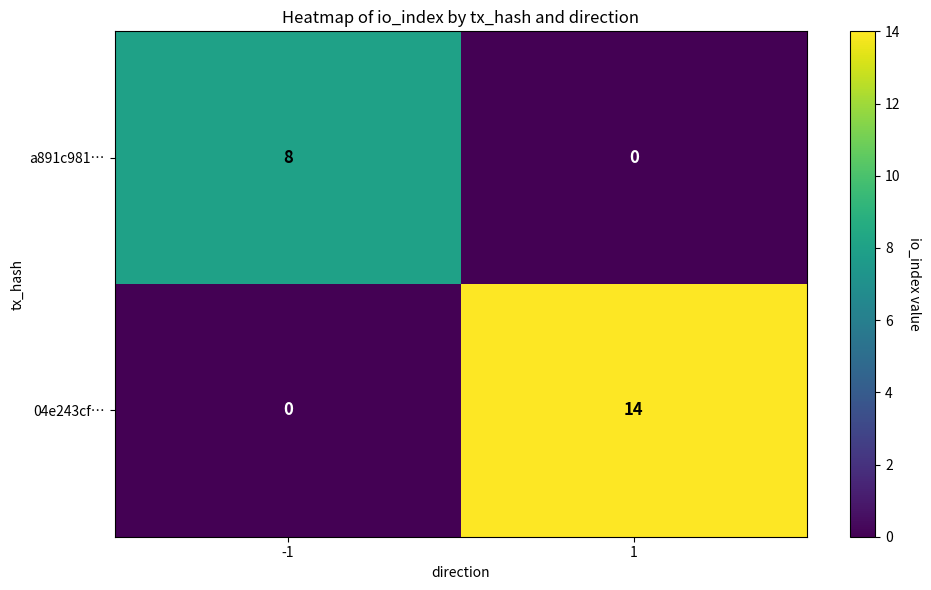

List the series in order of their peak value, lowest first.

a891c981…, 04e243cf…